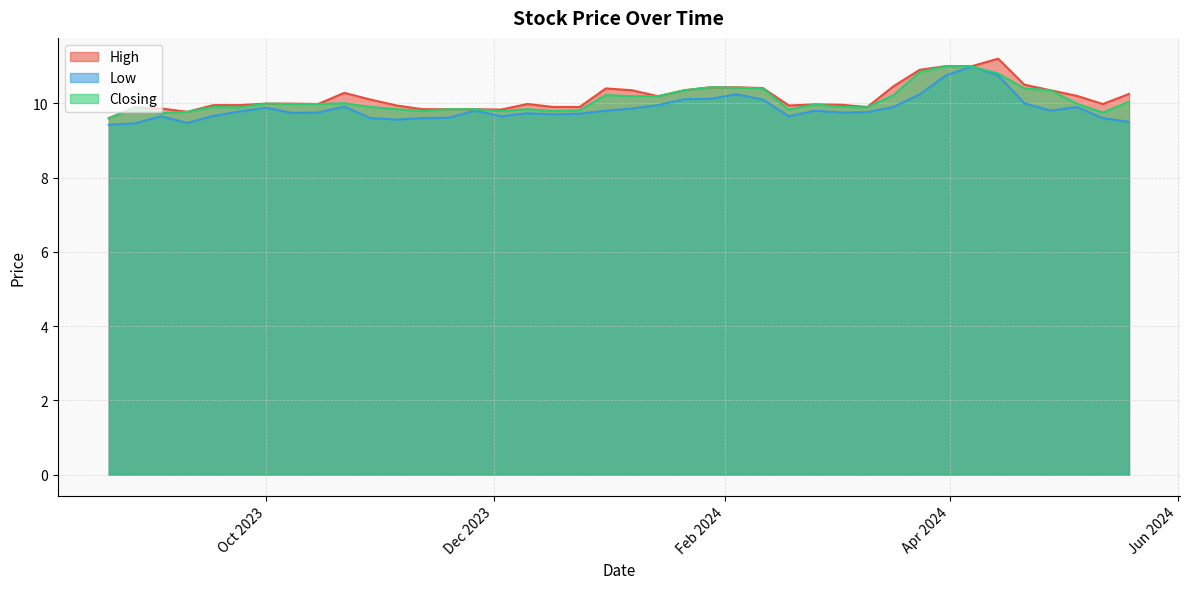

What is the greatest value displayed?

11.2